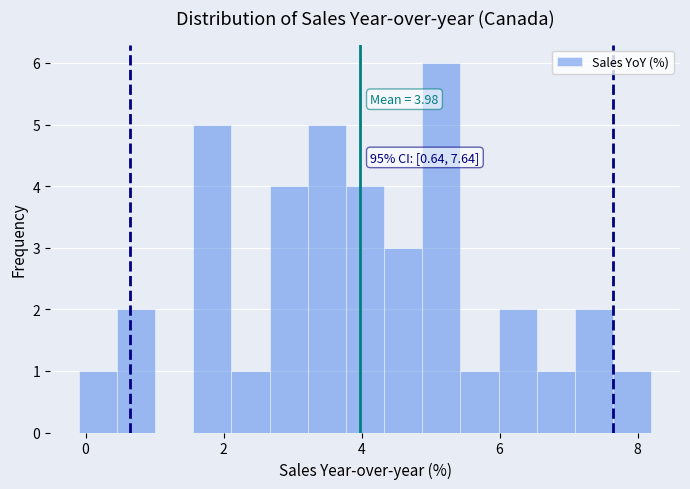

Read against the x-axis, roughly where is the centre of the tallest bar?

5.2